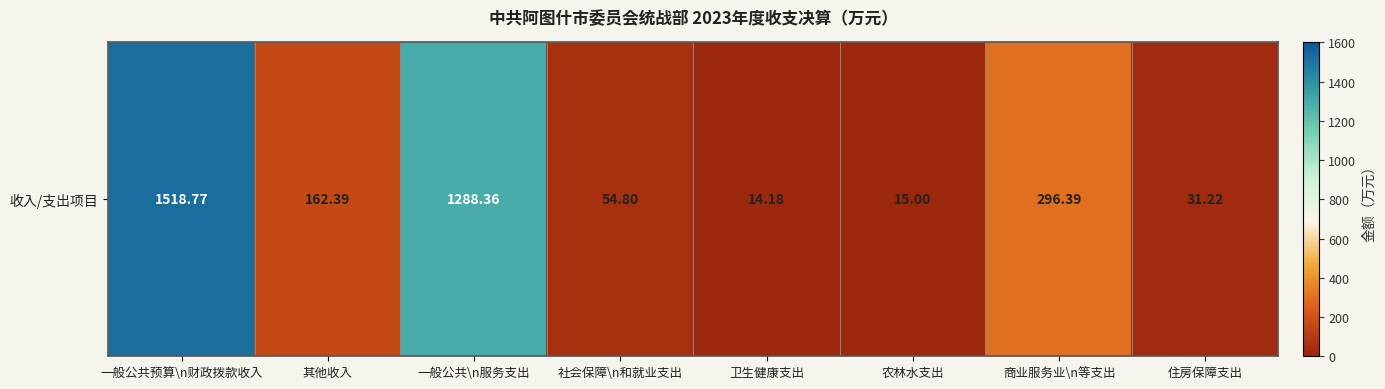

Count the number of values greater than 162.

4